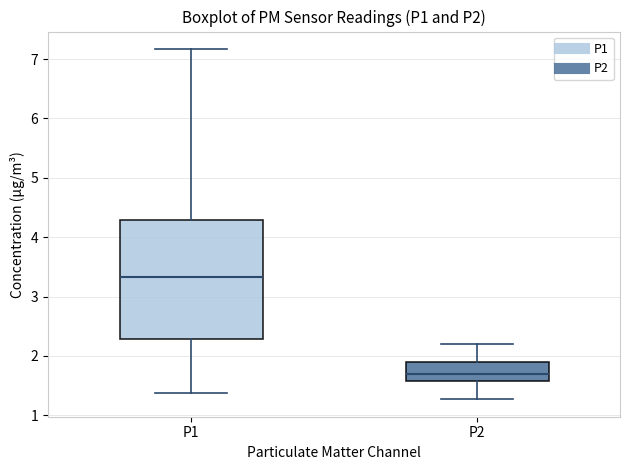

Comparing the boxes themselves (not the whiskers), which one is the tallest?

P1